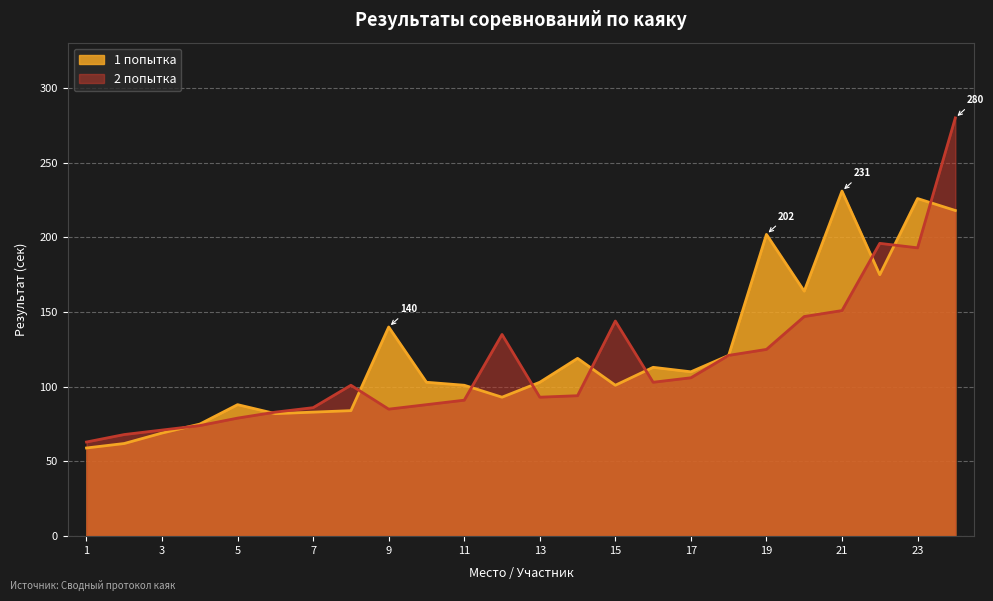

What is the highest value of the 1 попытка series?

231